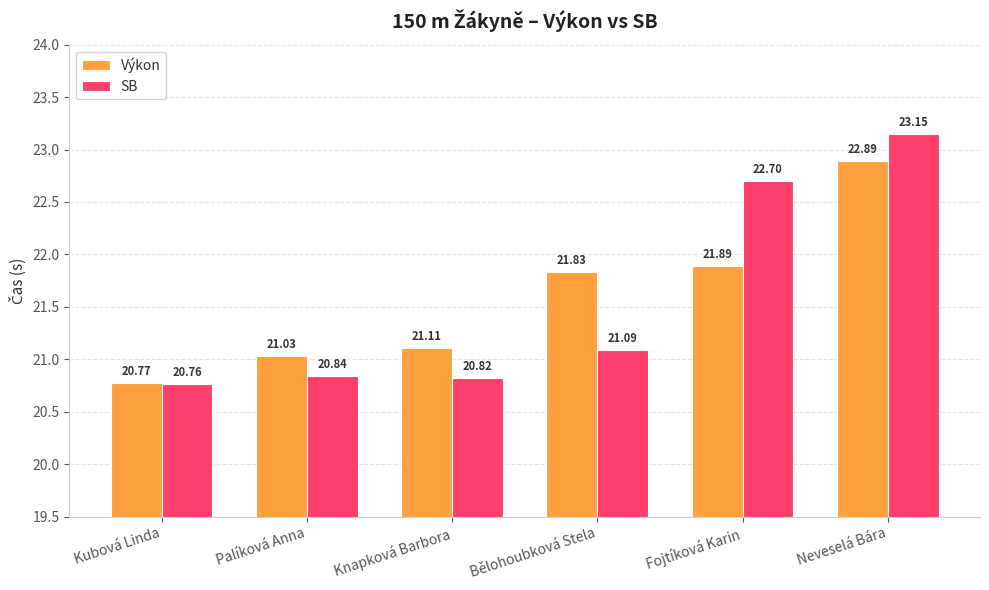

Which series changed the most between Kubová Linda and Palíková Anna?

Výkon